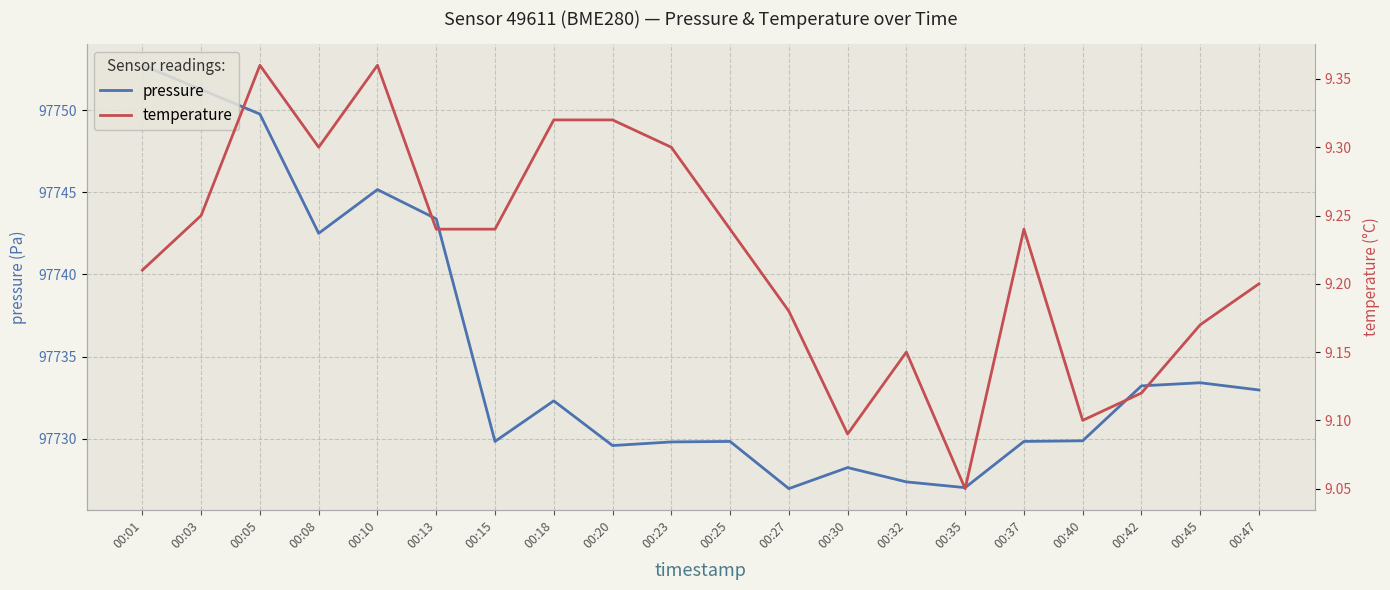

What is the value of the temperature point at the 5th from the left?

9.4